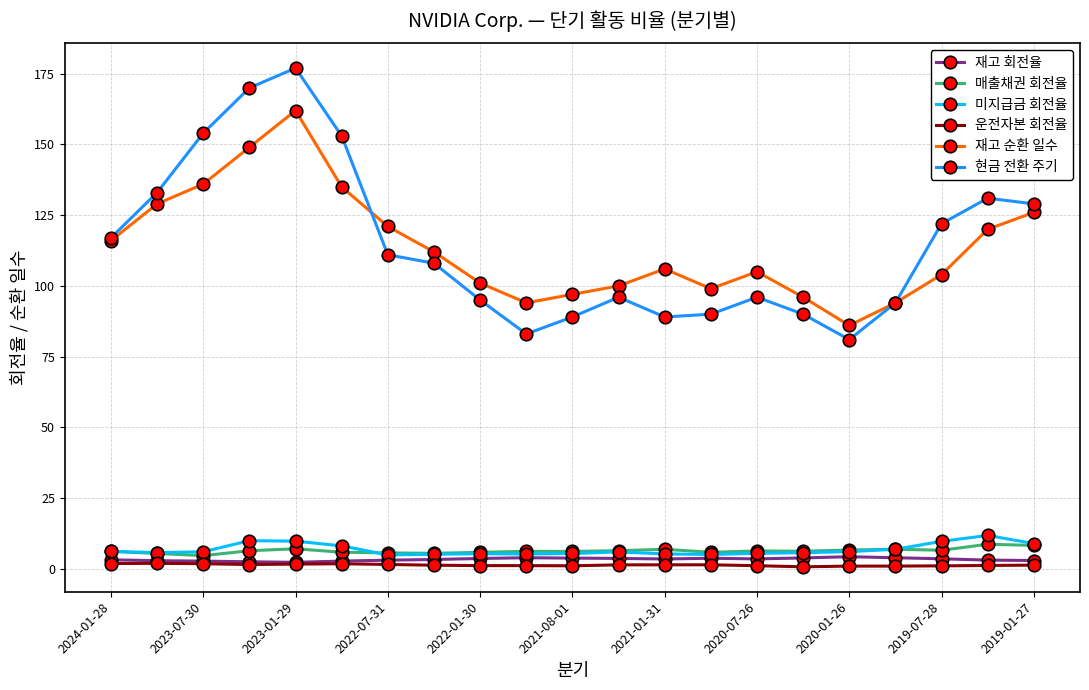

What is the lowest value of the 미지급금 회전율 series?

4.9